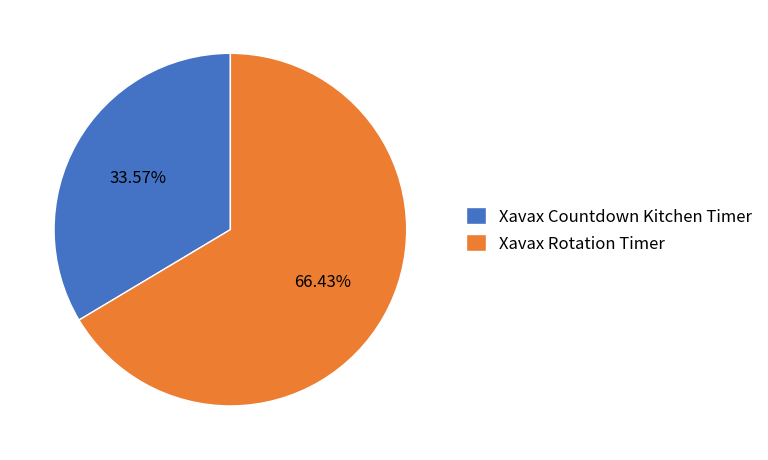

Between Xavax Countdown Kitchen Timer and Xavax Rotation Timer, which is larger?

Xavax Rotation Timer